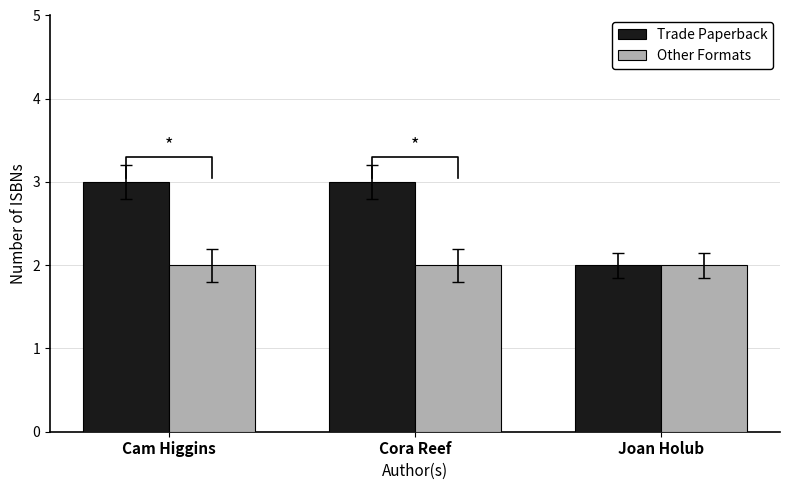

What is the label of the 2nd bar from the right?

Cora Reef